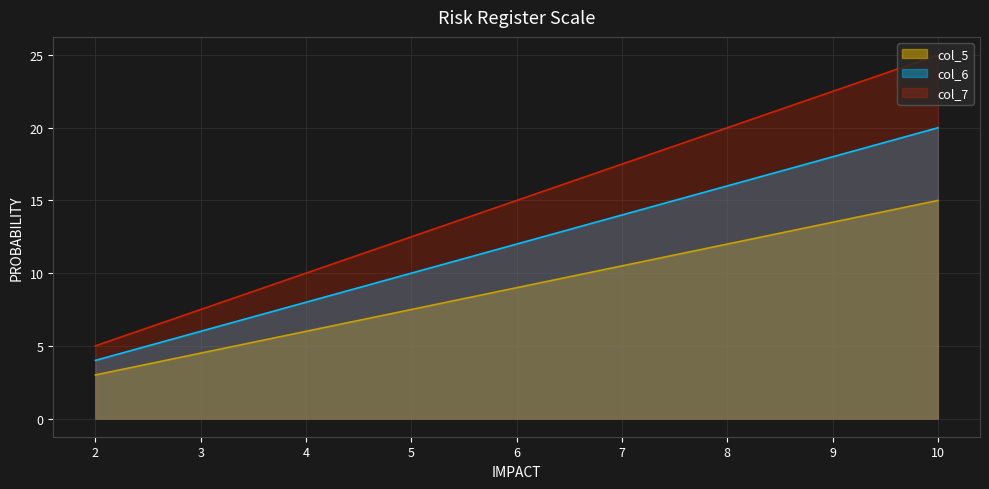

What are all the series names shown in the legend?

col_5, col_6, col_7